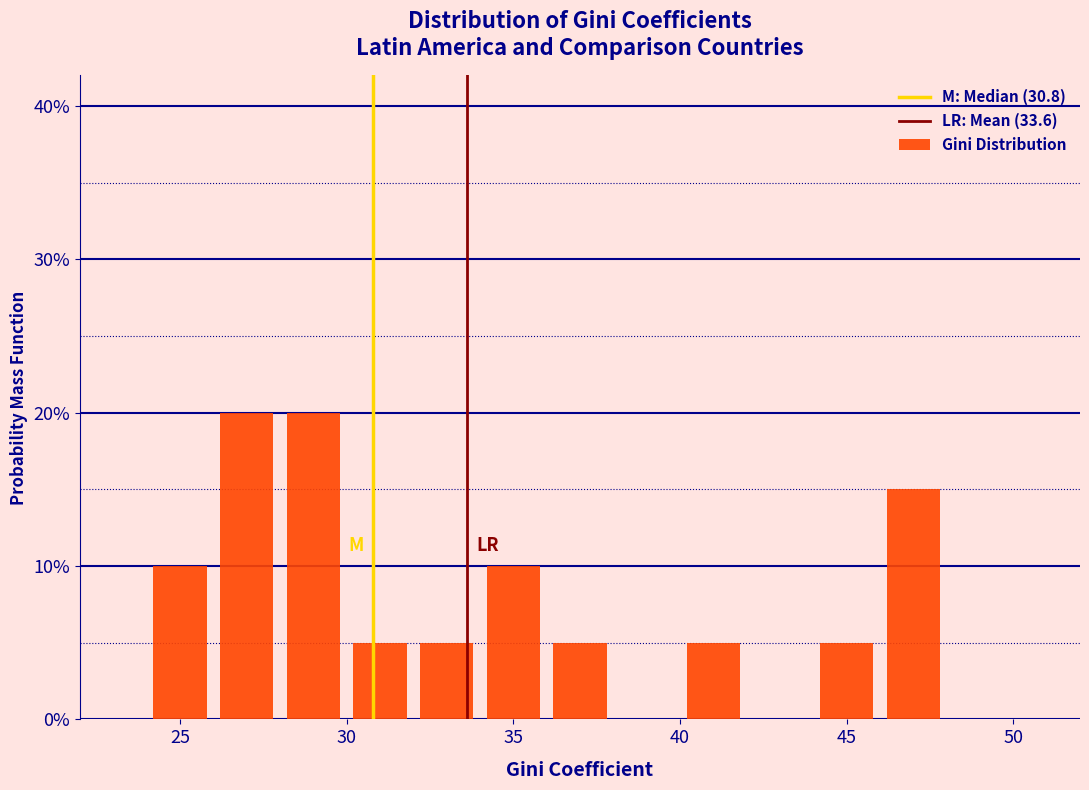

Reading left to right, transcribe this chart: for each bar, give the range it covers on the x-axis and its height. The values are not printed on the chart, so give them approximately, as read against the axis.

22 to 24: 0
24 to 26: 10
26 to 28: 20
28 to 30: 20
30 to 32: 5
32 to 34: 5
34 to 36: 10
36 to 38: 5
38 to 40: 0
40 to 42: 5
42 to 44: 0
44 to 46: 5
46 to 48: 15
48 to 50: 0